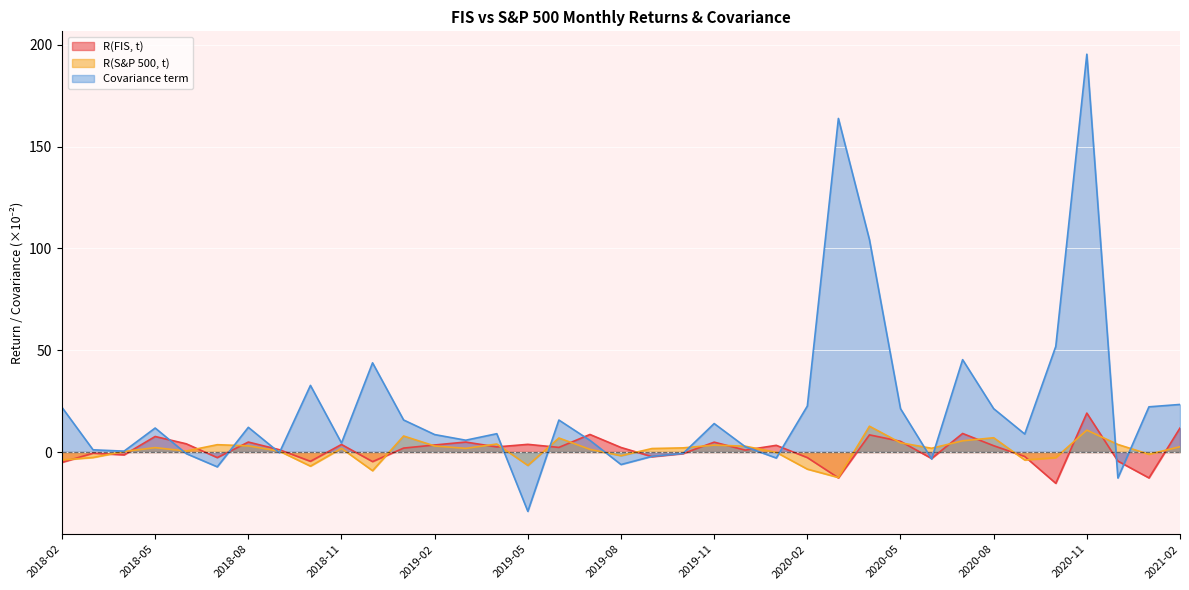

Rank the series at 2018-07 from lowest to highest value.

Covariance term, R(FIS, t), R(S&P 500, t)